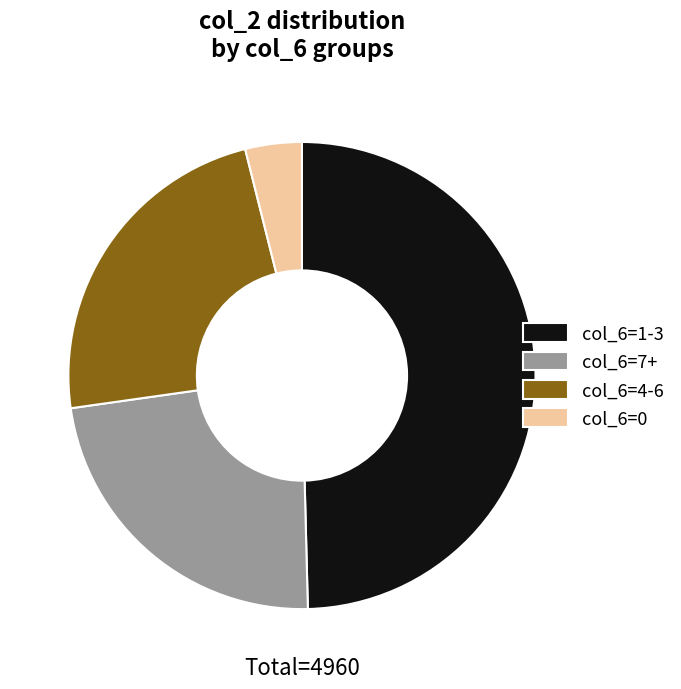

How many segments does this pie chart have?

4